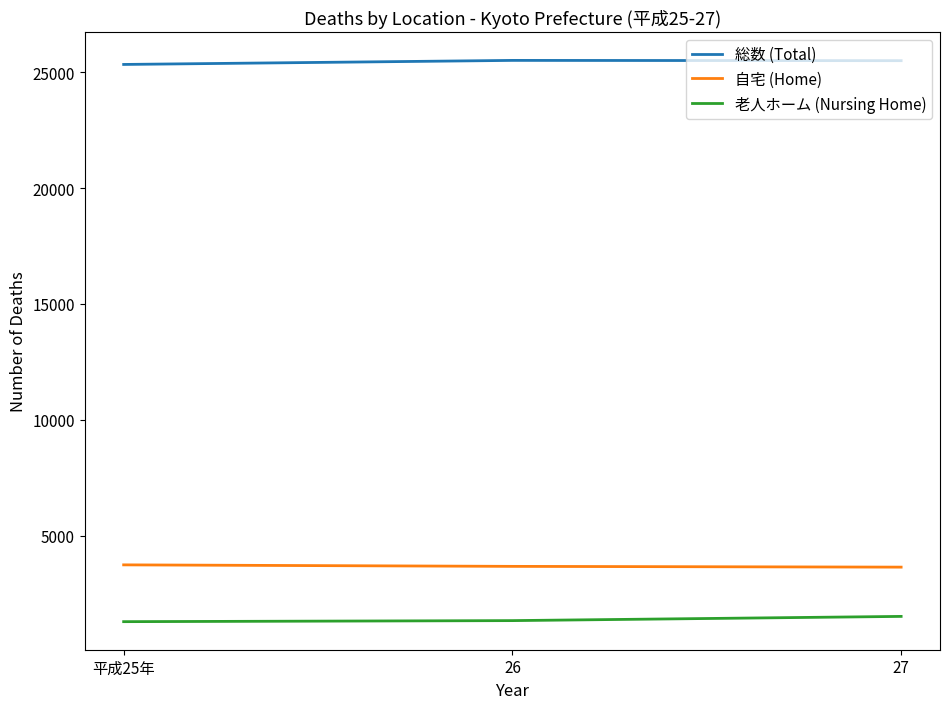

What is the difference between the highest and lowest values at 26?

24176